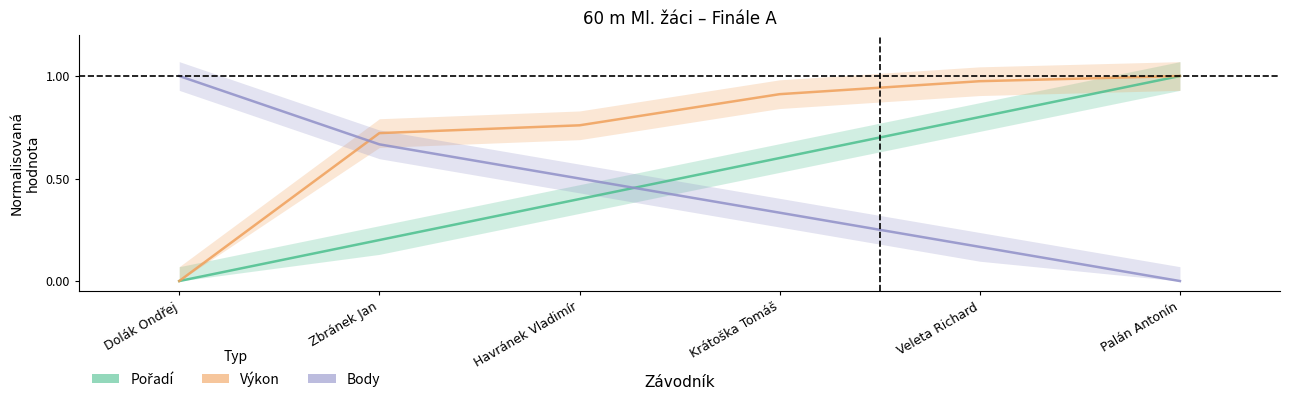

The value of Body at Havránek Vladimír is 0.3. True or false?

False